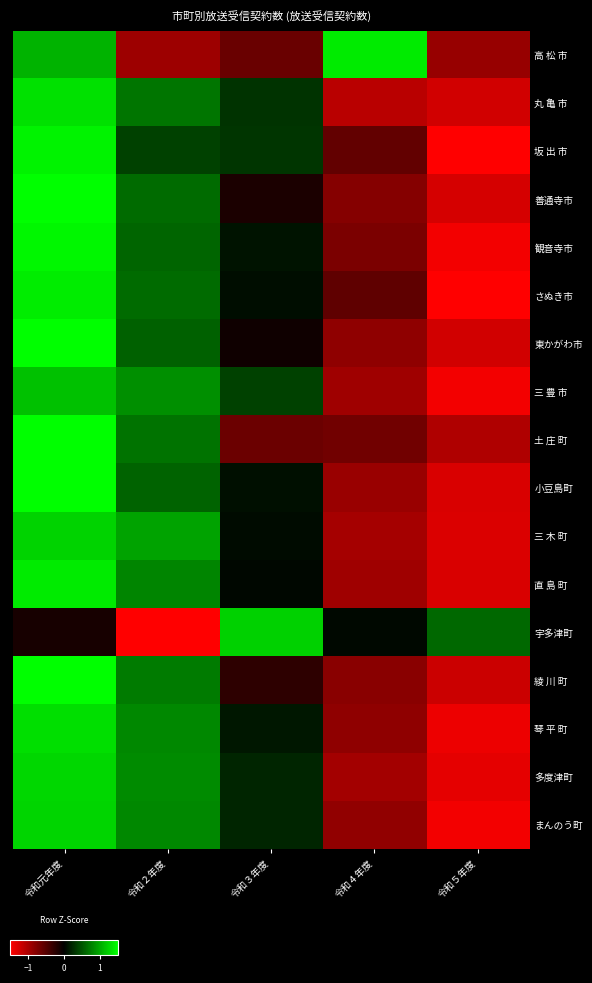

Rank the series at 令和２年度 from highest to lowest value.

三 木 町, 三 豊 市, 多度津町, まんのう町, 琴 平 町, 直 島 町, 綾 川 町, 丸 亀 市, 土 庄 町, さぬき市, 善通寺市, 観音寺市, 小豆島町, 東かがわ市, 坂 出 市, 高 松 市, 宇多津町